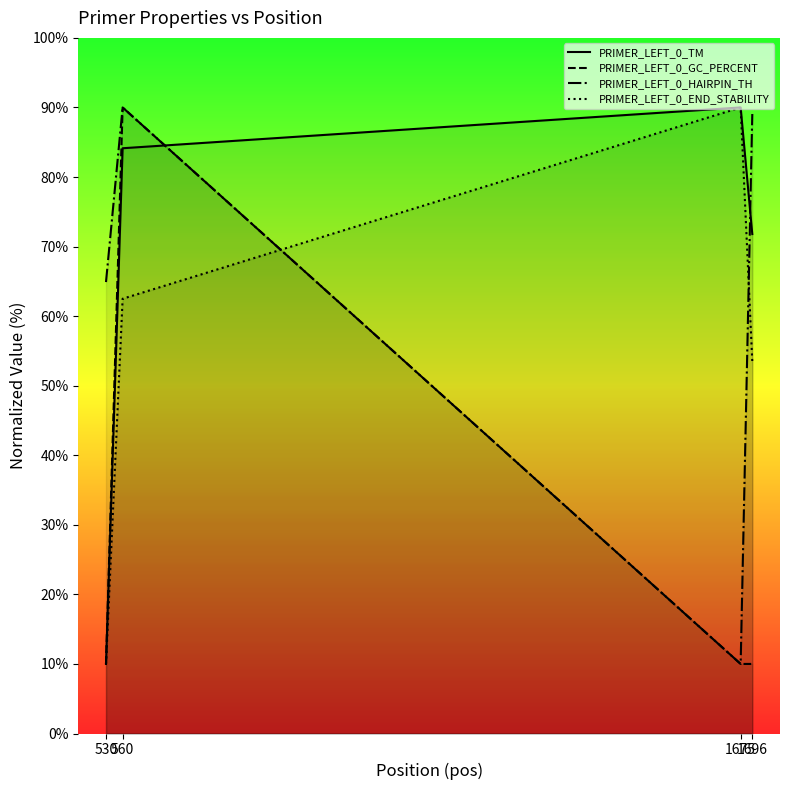

Reading left to right, transcribe all the data shown in this chart.

PRIMER_LEFT_0_TM: 530=10.0	560=84.1	1675=90.0	1696=71.8
PRIMER_LEFT_0_GC_PERCENT: 530=10.0	560=90.0	1675=10.0	1696=10.0
PRIMER_LEFT_0_HAIRPIN_TH: 530=64.9	560=90.0	1675=10.0	1696=89.1
PRIMER_LEFT_0_END_STABILITY: 530=10.0	560=62.5	1675=90.0	1696=53.5